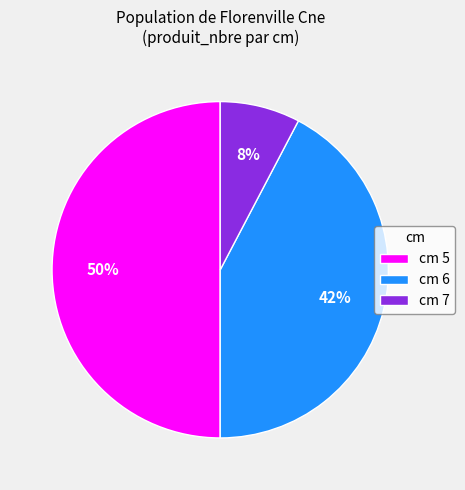

Combined, do cm 5 and cm 7 account for over 50%?

Yes